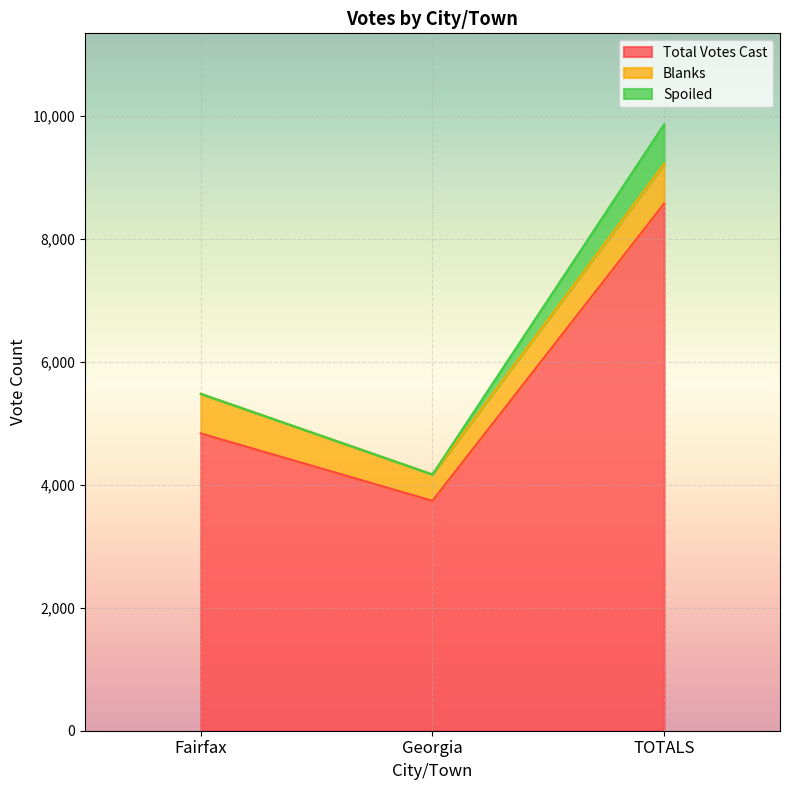

Is it true that Blanks equals 644 at TOTALS?

True